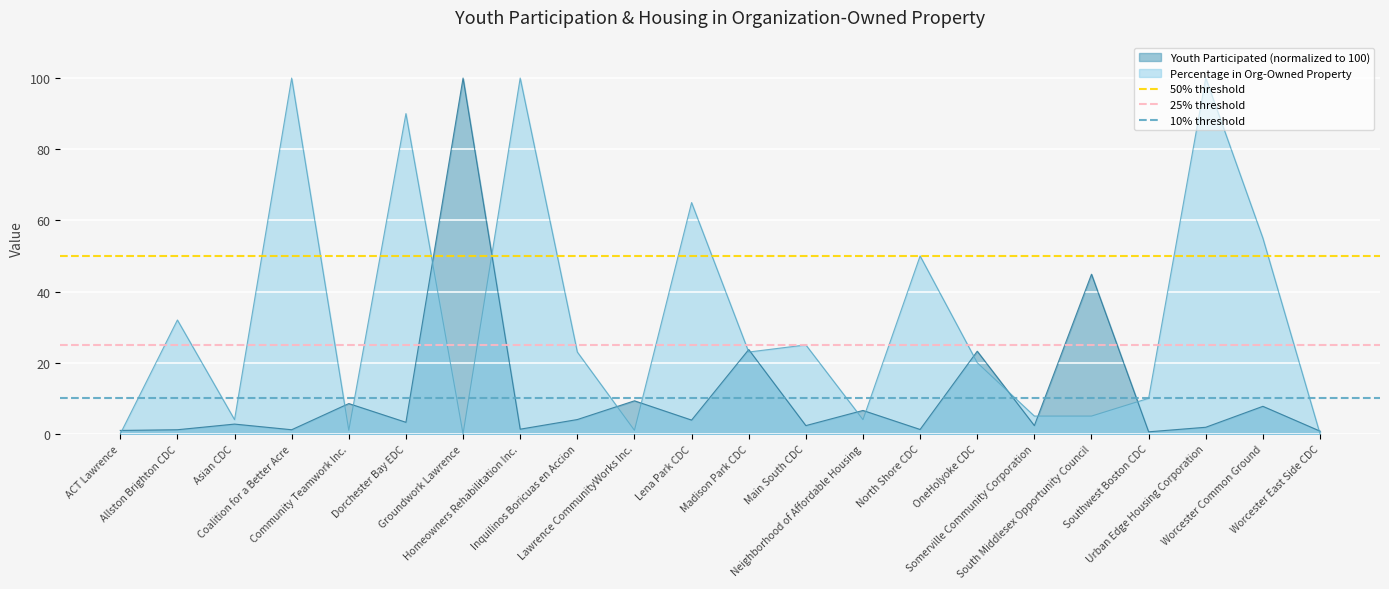

Is it true that 25% threshold equals 11 at ACT Lawrence?

False